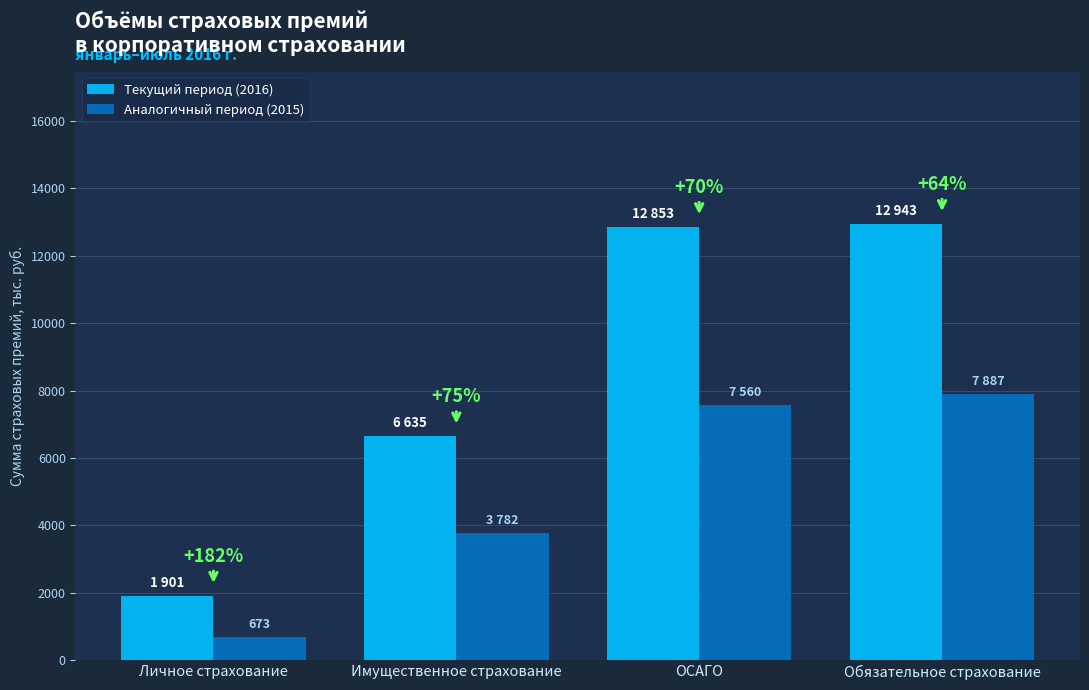

What is the label of the 4th bar from the left?

Обязательное страхование